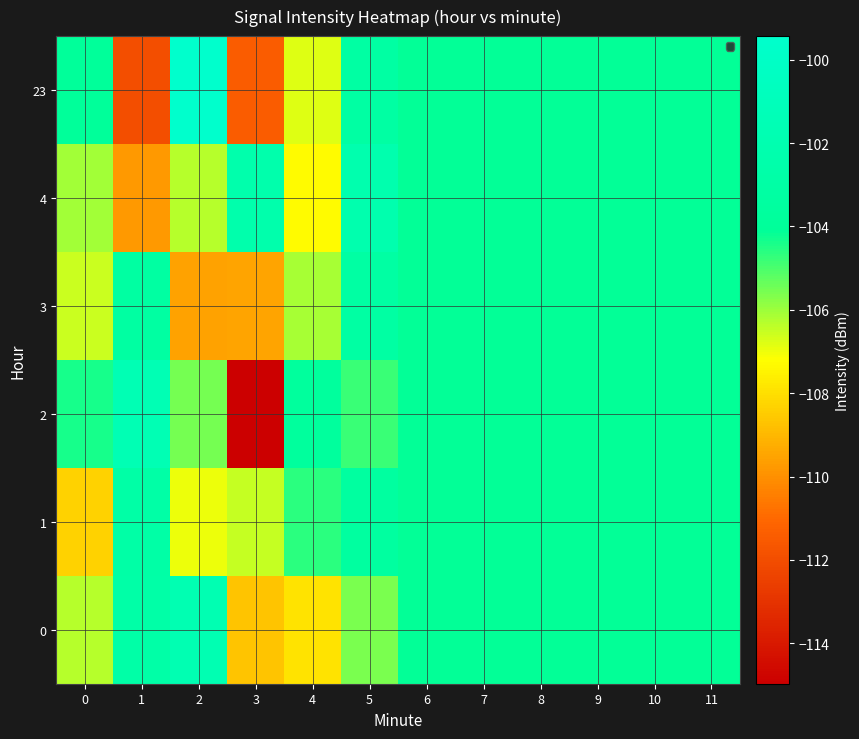

At which category is the sum across all series the highest?

5